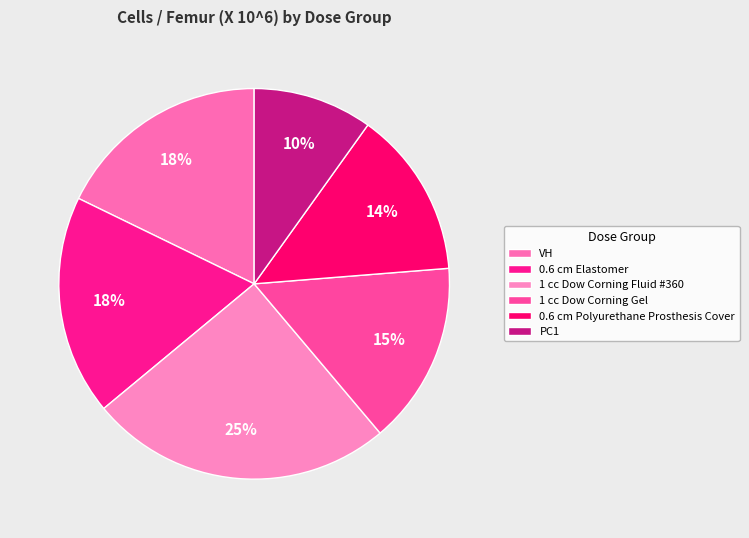

How many segments does this pie chart have?

6